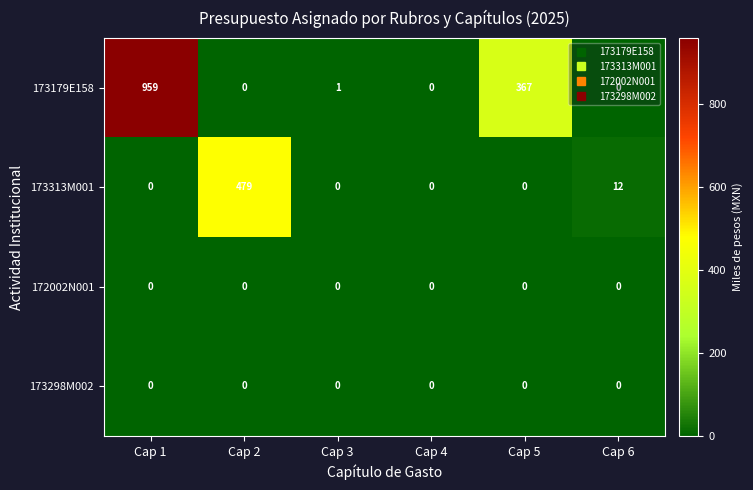

Which series has the largest range (max minus min)?

173179E158